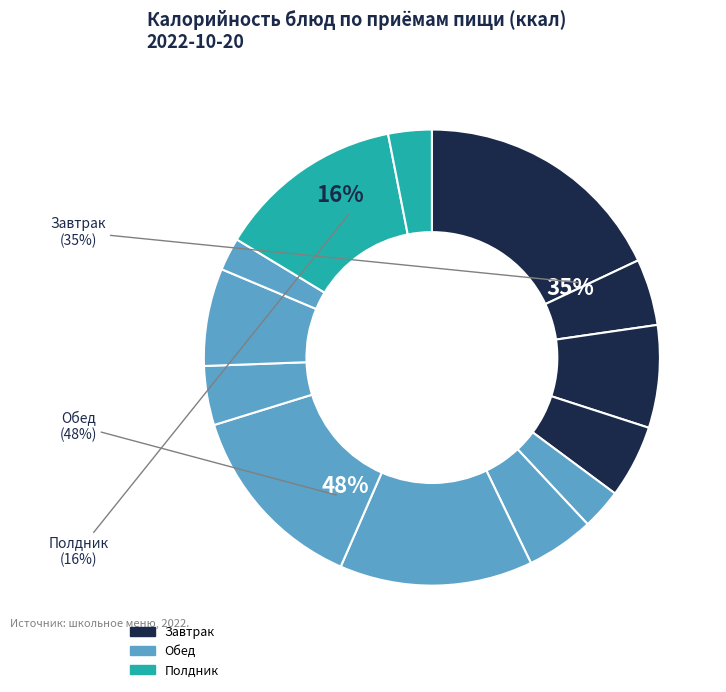

Does Компот account for over 50% of the chart?

No